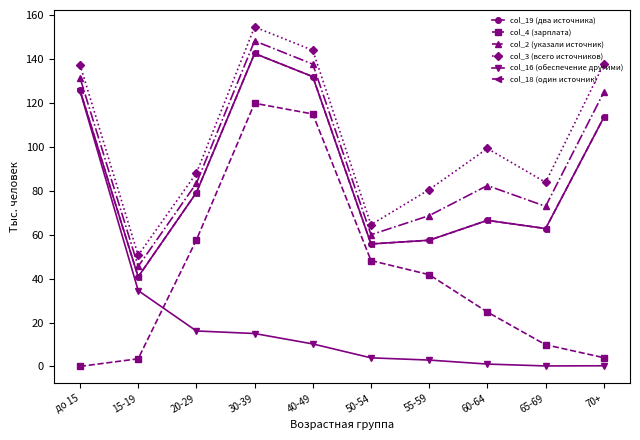

Which series has the largest total across all categories?

col_3 (всего источников)